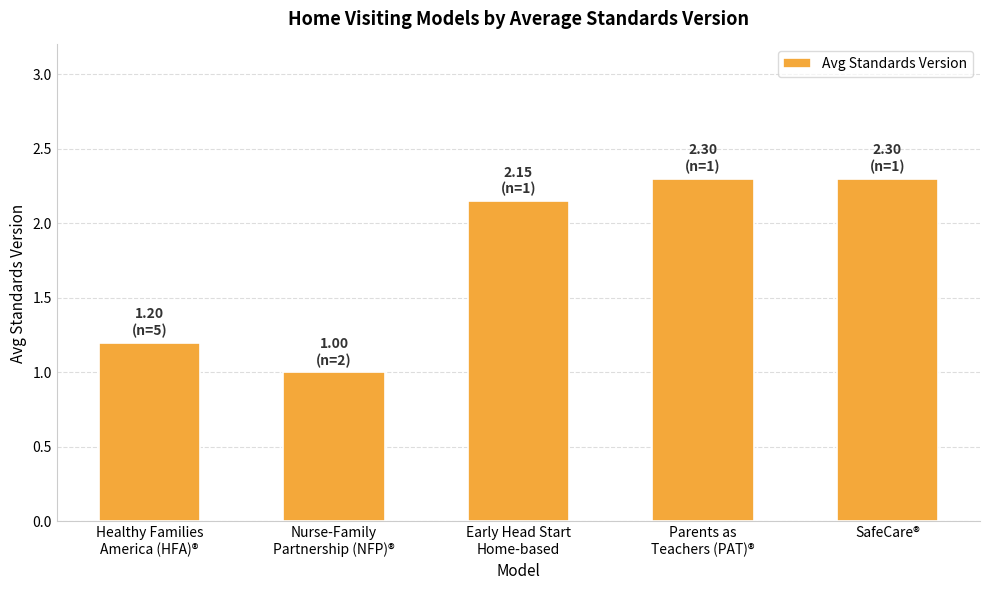

Approximately how many times larger is the value at Healthy Families
America (HFA)® compared to SafeCare®?

0.5